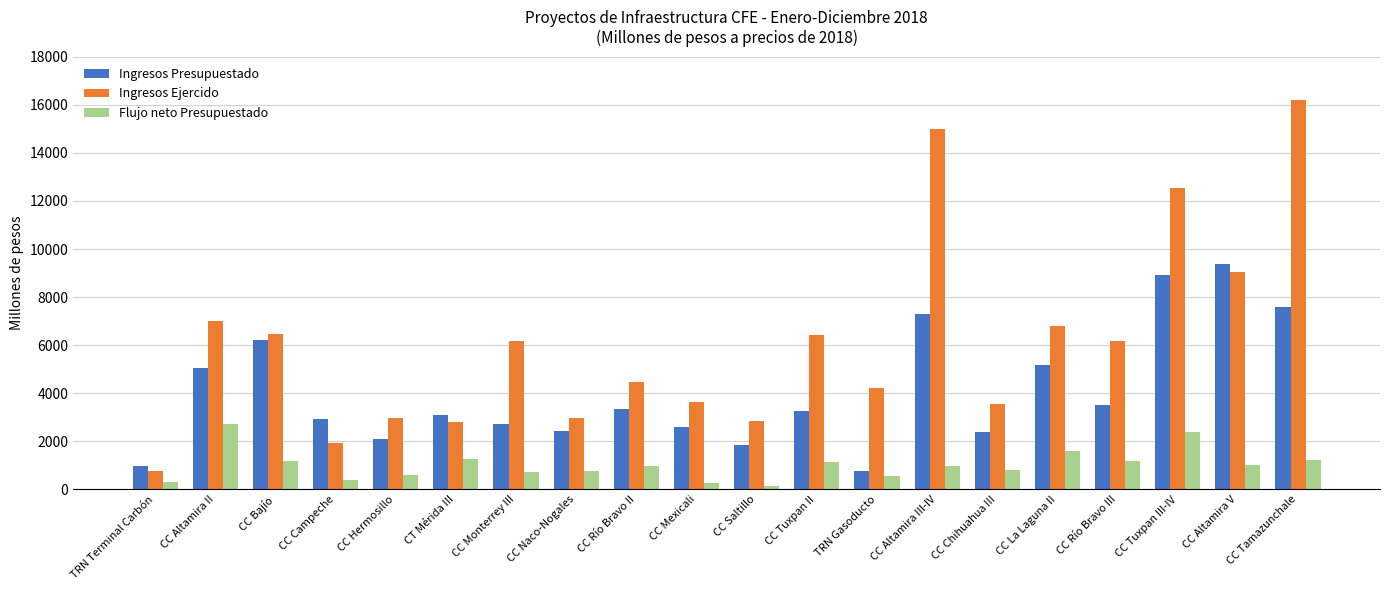

What are all the series names shown in the legend?

Ingresos Presupuestado, Ingresos Ejercido, Flujo neto Presupuestado